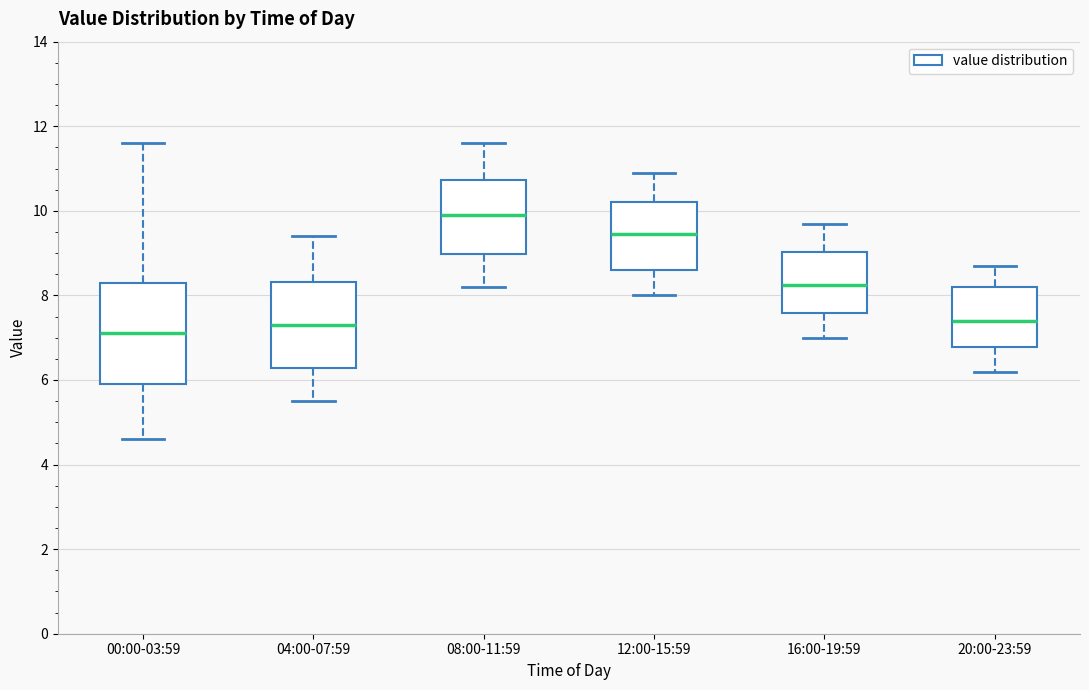

Comparing the boxes themselves (not the whiskers), which one is the tallest?

00:00-03:59